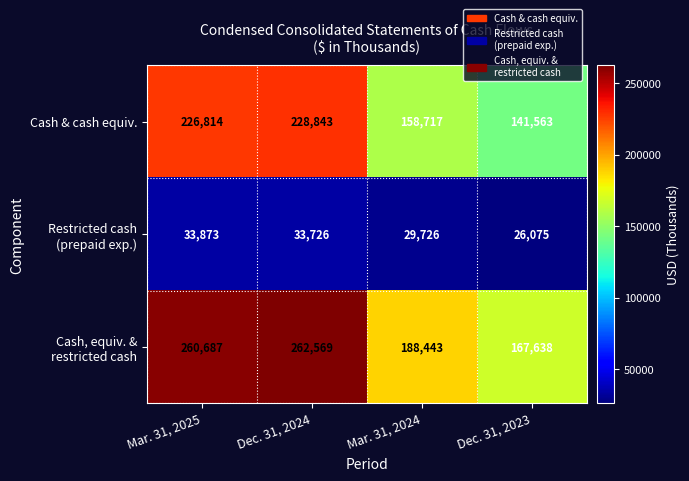

What is the difference between the Cash & cash equiv. values at Mar. 31, 2025 and Dec. 31, 2023?

85251